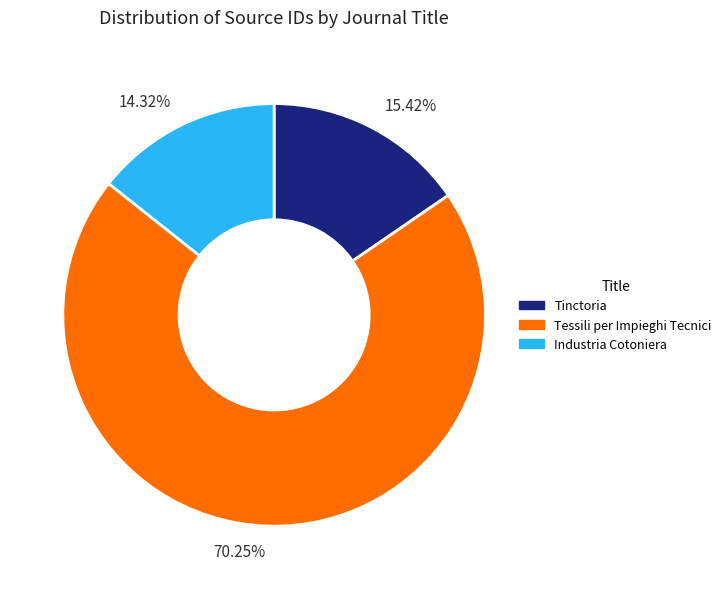

Count the number of slices in the pie.

3